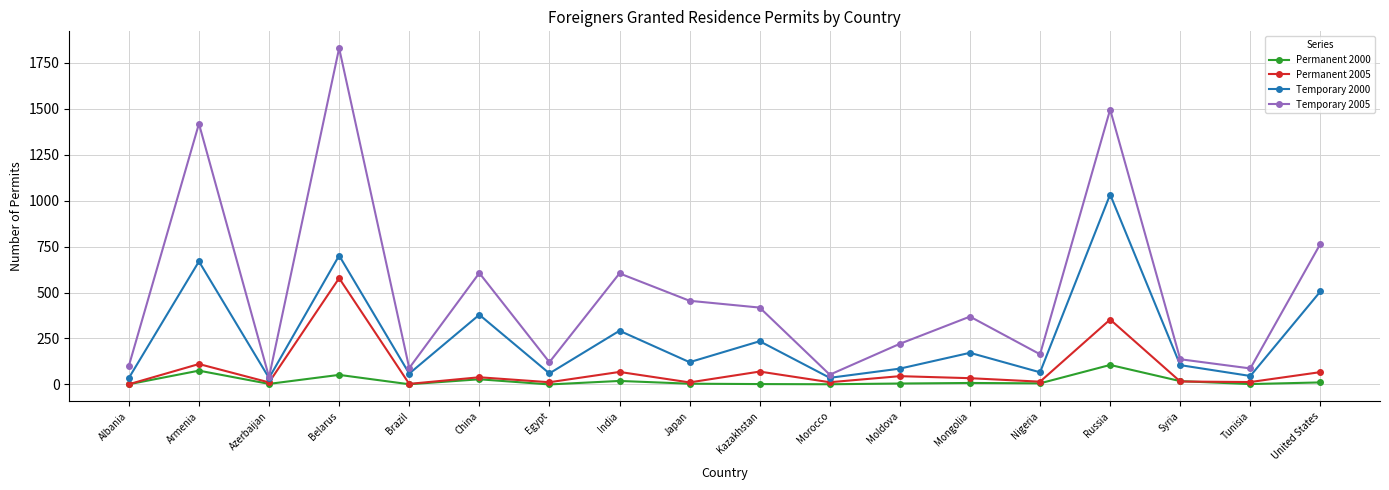

The Temporary 2000 series shows 462 at Armenia. True or false?

False